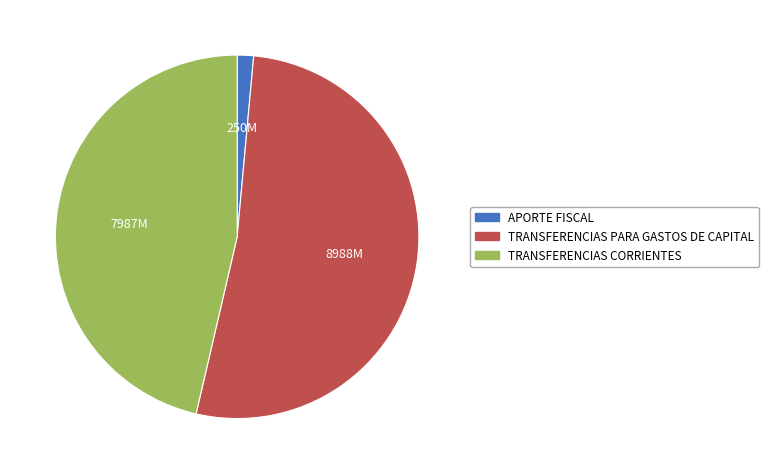

Rank the categories by value from highest to lowest.

TRANSFERENCIAS PARA GASTOS DE CAPITAL, TRANSFERENCIAS CORRIENTES, APORTE FISCAL